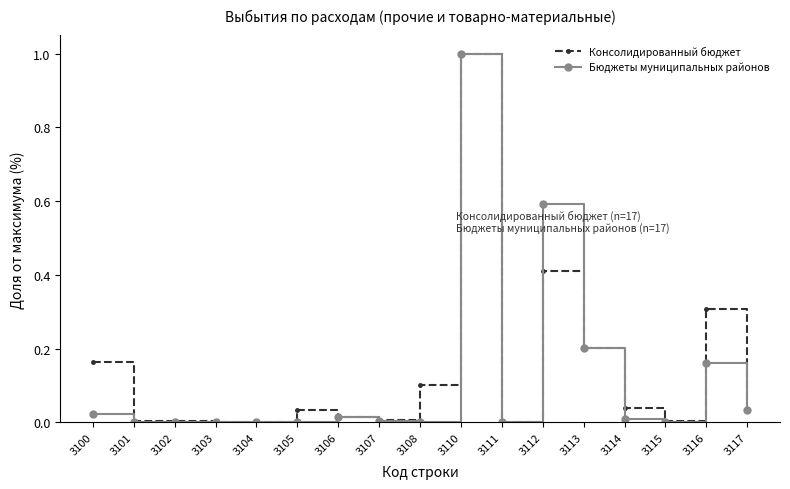

Count the number of categories in the chart.

17